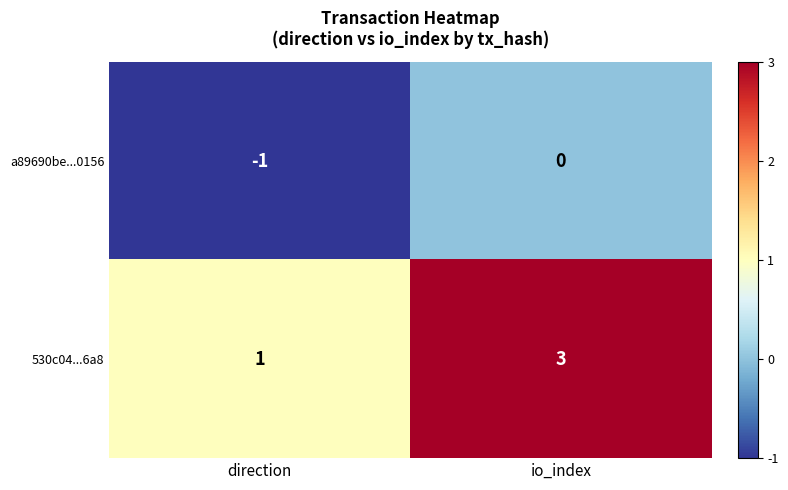

At which category is the sum across all series the highest?

io_index